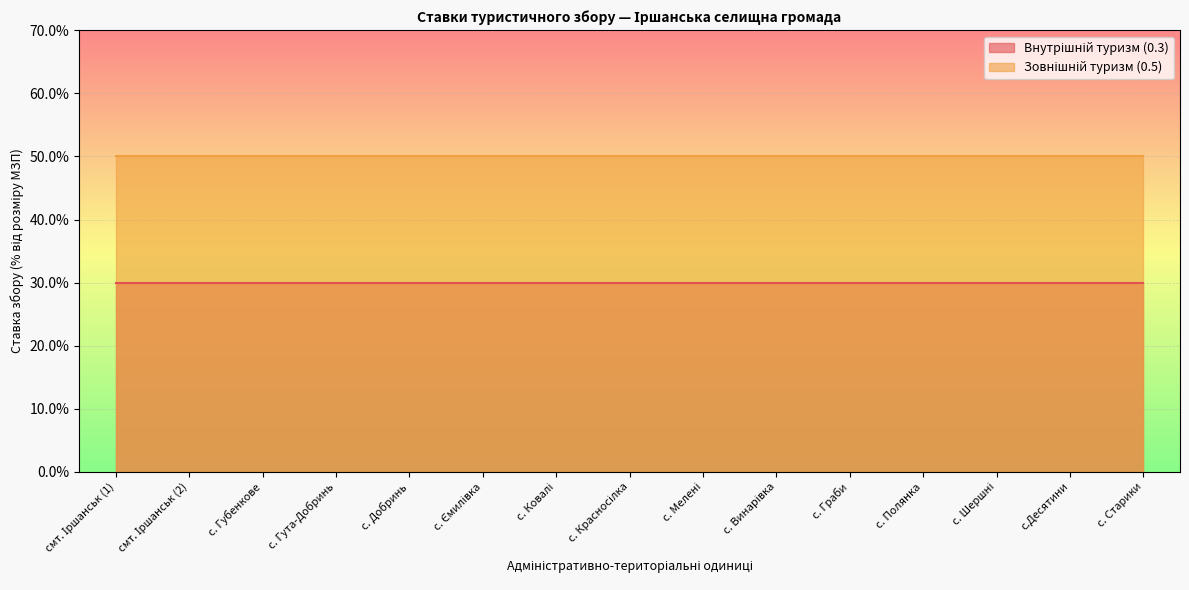

Between с. Полянка and с. Шершні, which series saw the biggest shift?

Внутрішній туризм (0.3)